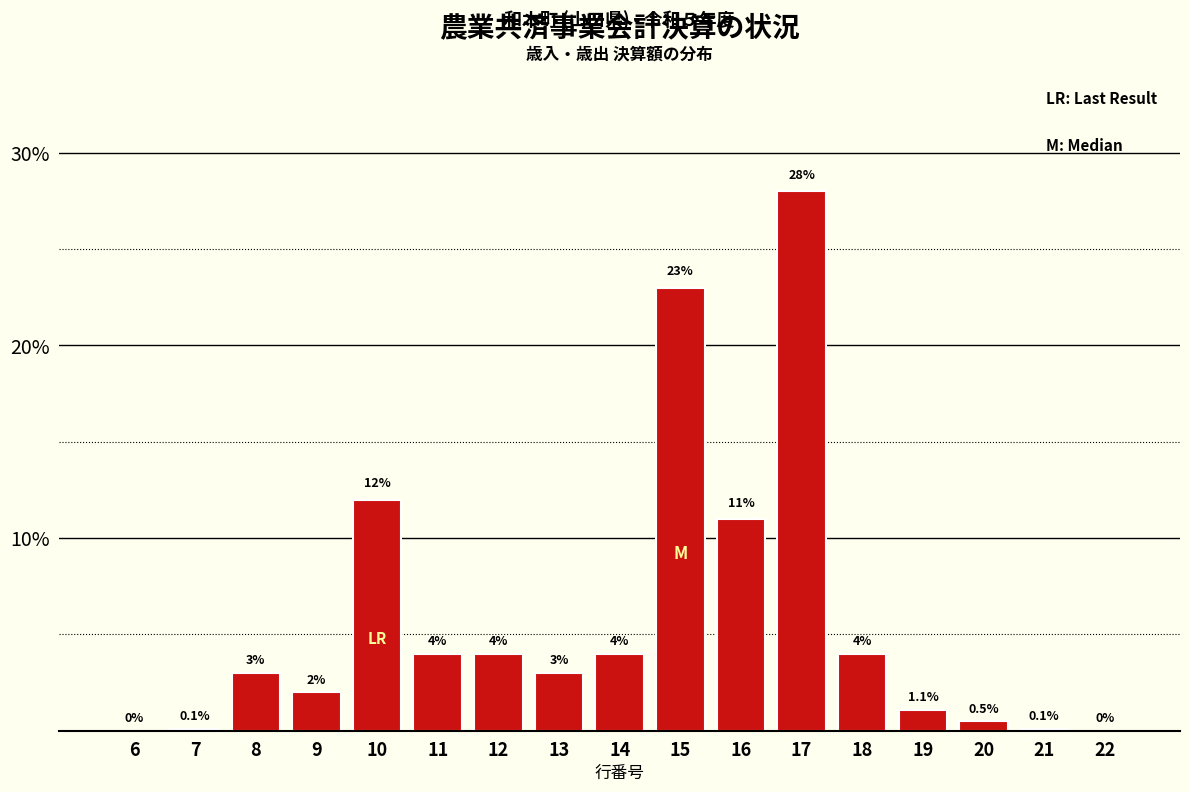

Reading left to right, list all the values displayed in this chart.

6=0.0	7=0.1	8=3.0	9=2.0	10=12.0	11=4.0	12=4.0	13=3.0	14=4.0	15=23.0	16=11.0	17=28.0	18=4.0	19=1.1	20=0.5	21=0.1	22=0.0